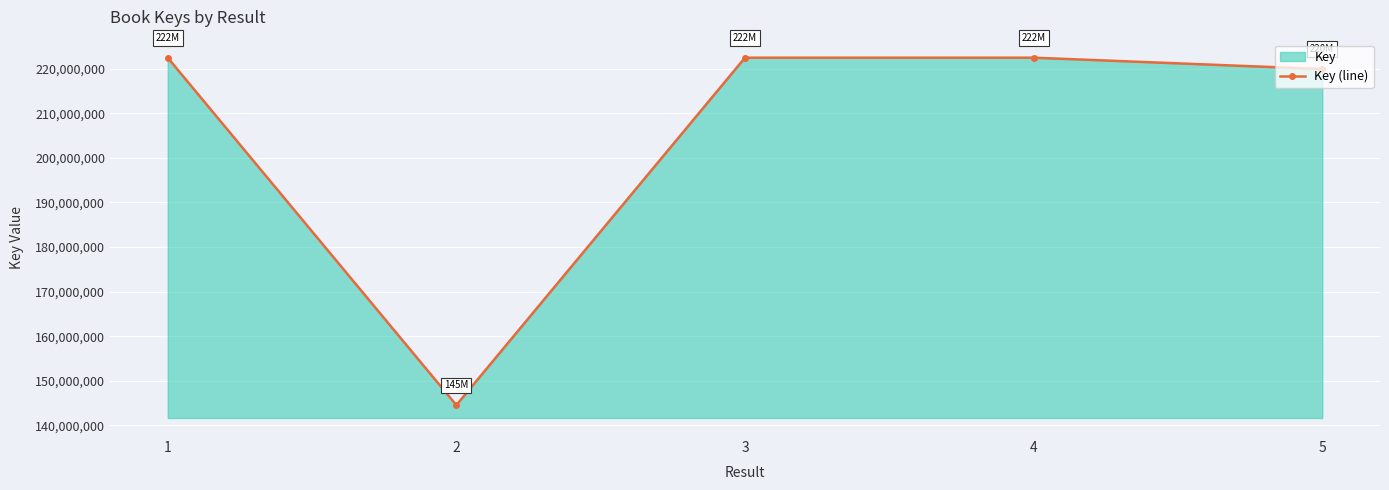

True or false: the data shows 312408610 at 3.

False